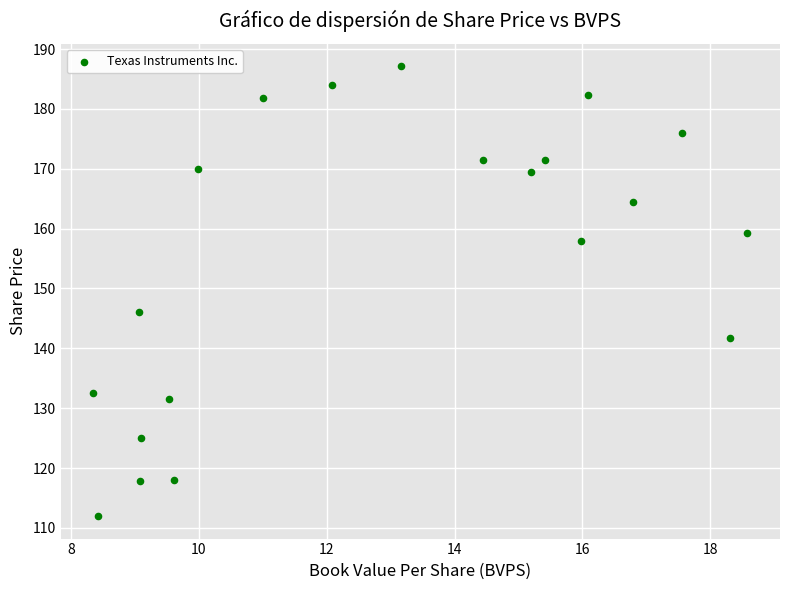

What is the range of X values (max minus min)?

10.2